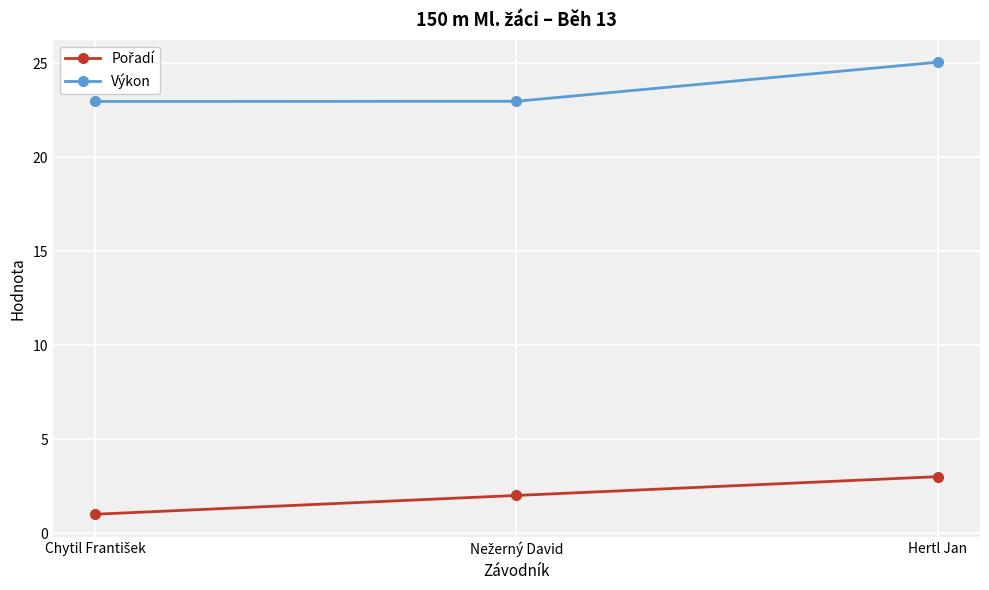

Does the chart display data point markers on the line(s)?

Yes